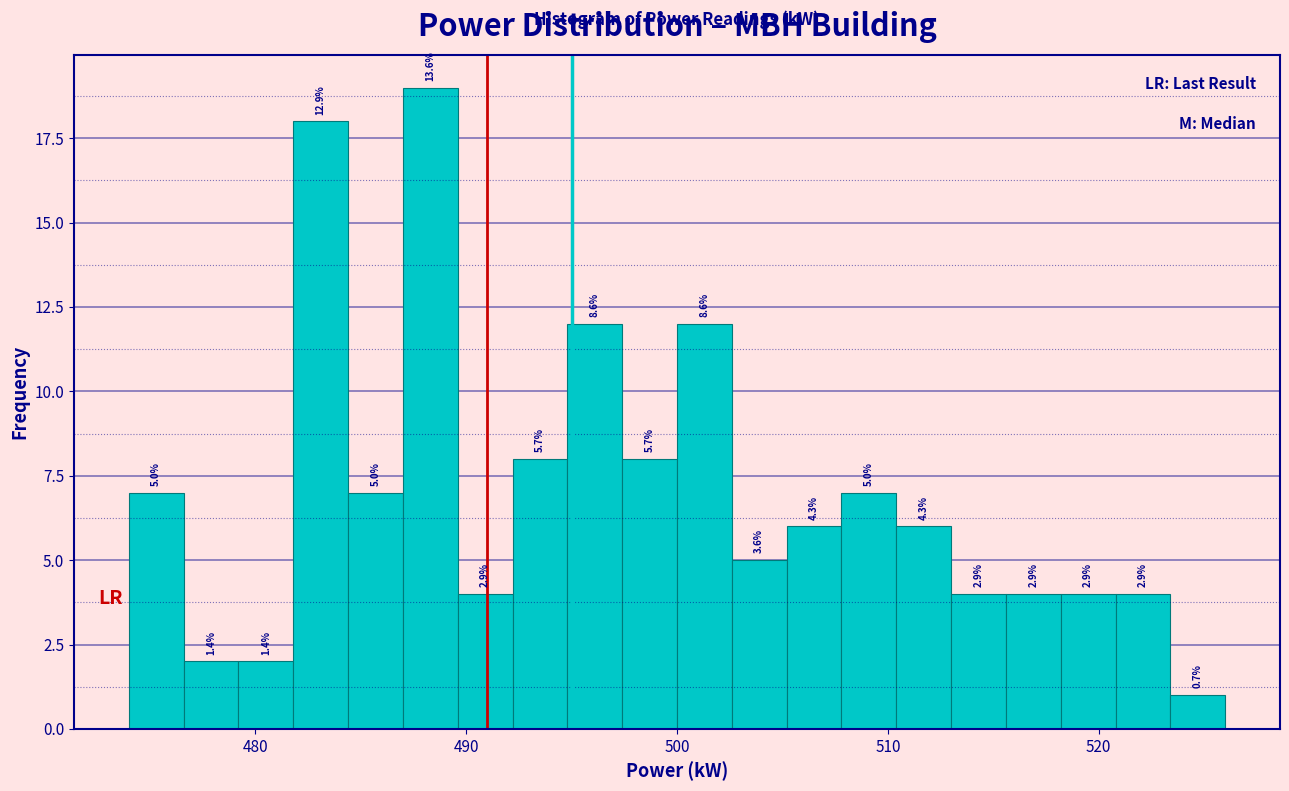

Read against the x-axis, roughly where is the centre of the tallest bar?

488